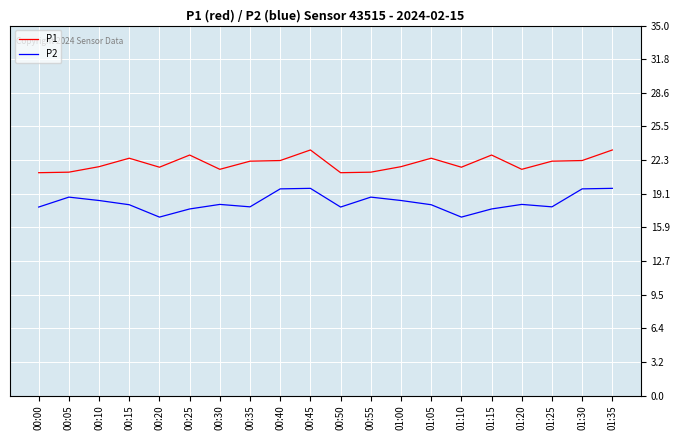

Rank the series by their average value, from highest to lowest.

P1, P2